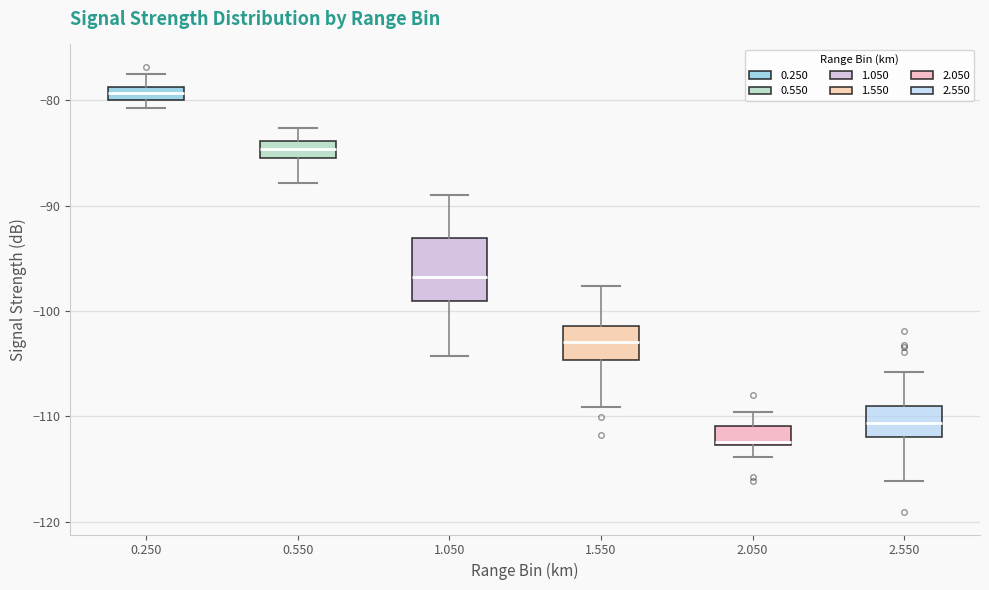

Which box is the tallest, from its lower edge to its upper edge?

1.050